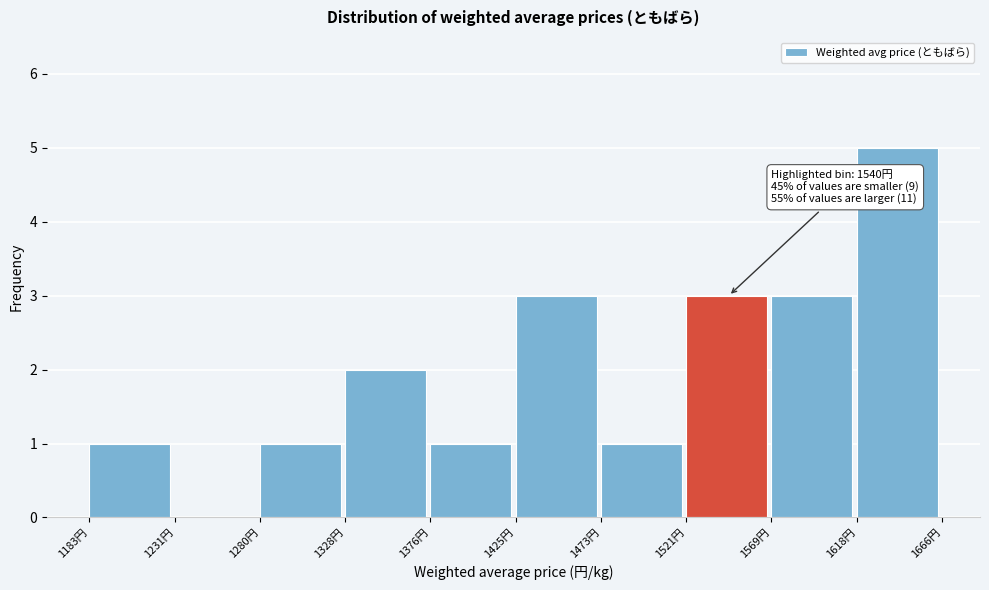

Which range on the x-axis has the tallest bar?

1620 to 1665